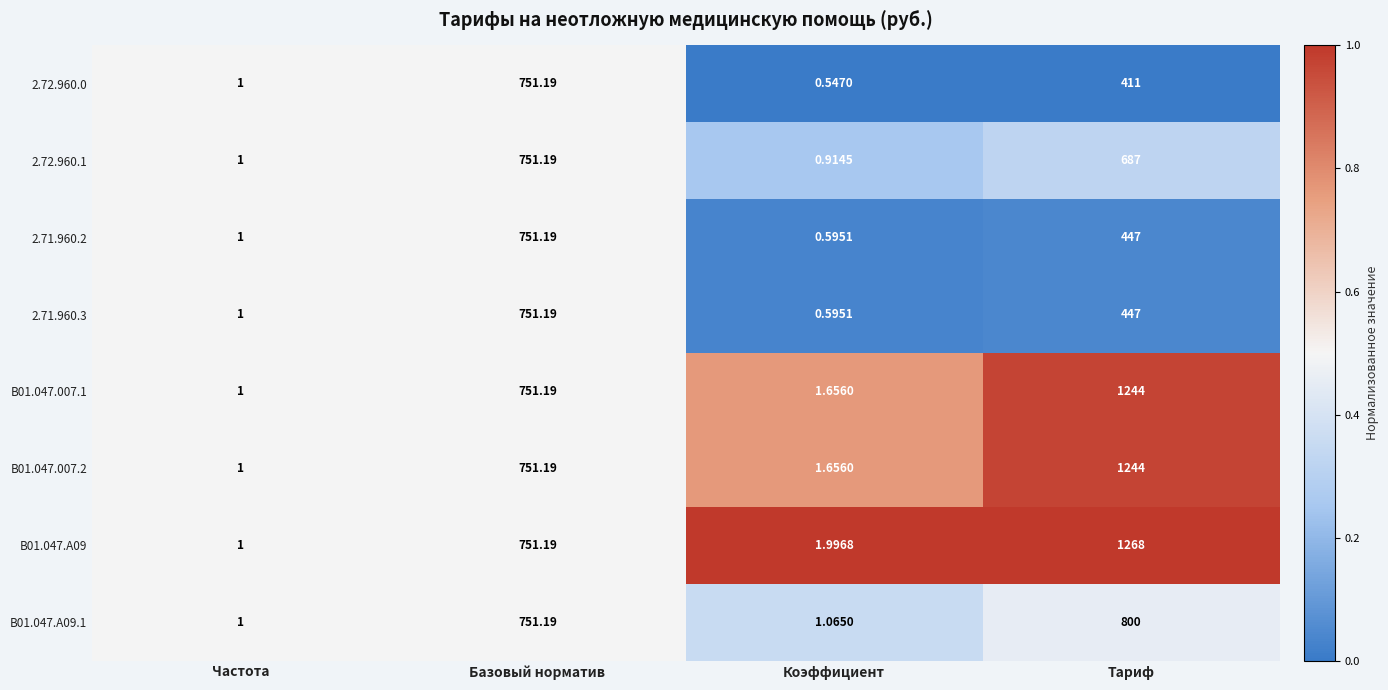

At which category is the sum across all series the highest?

Тариф